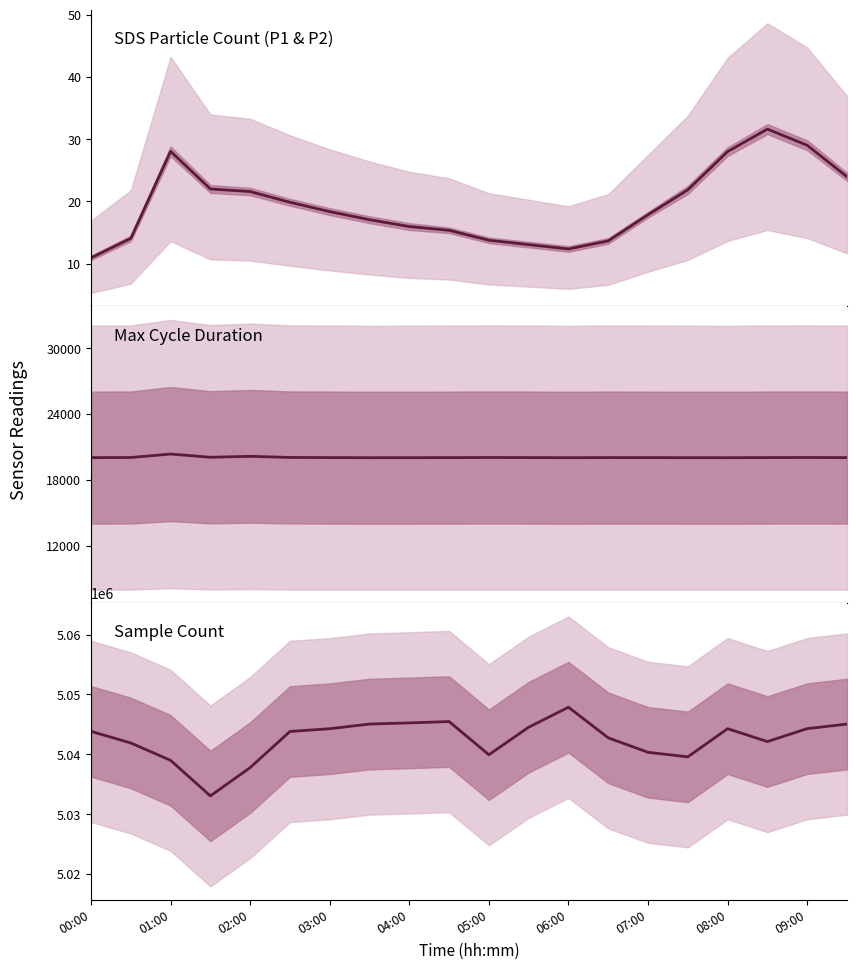

Is this an area chart (filled region under the line)?

No